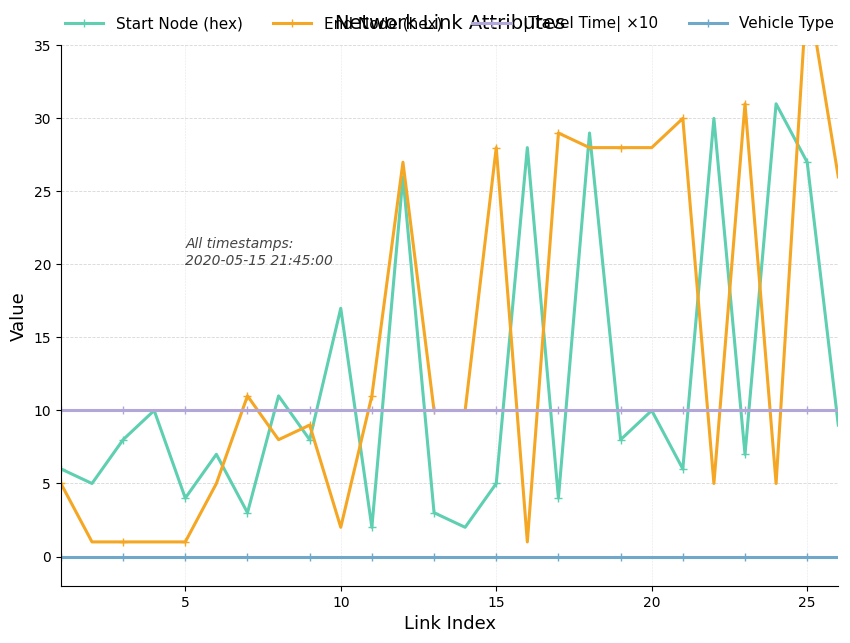

Which series has the largest total across all categories?

End Node (hex)